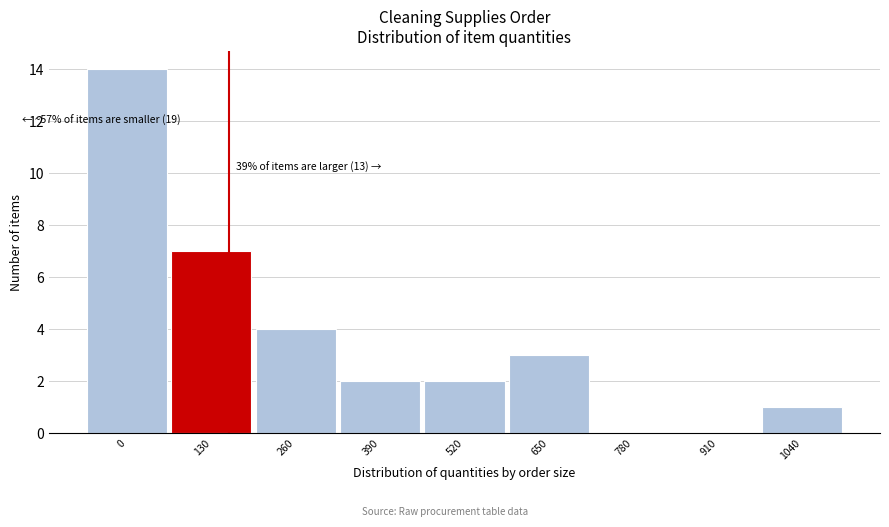

Reading left to right, list all the values displayed in this chart.

0=14	130=7	260=4	390=2	520=2	650=3	780=0	910=0	1040=1